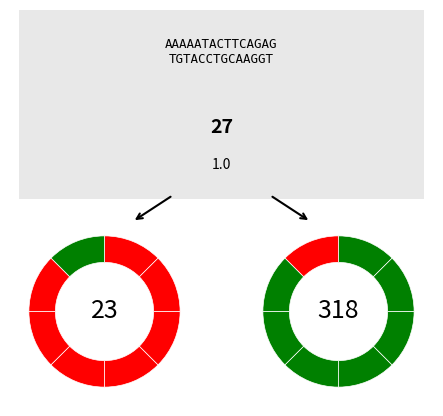

Does 225 account for over 50% of the chart?

No